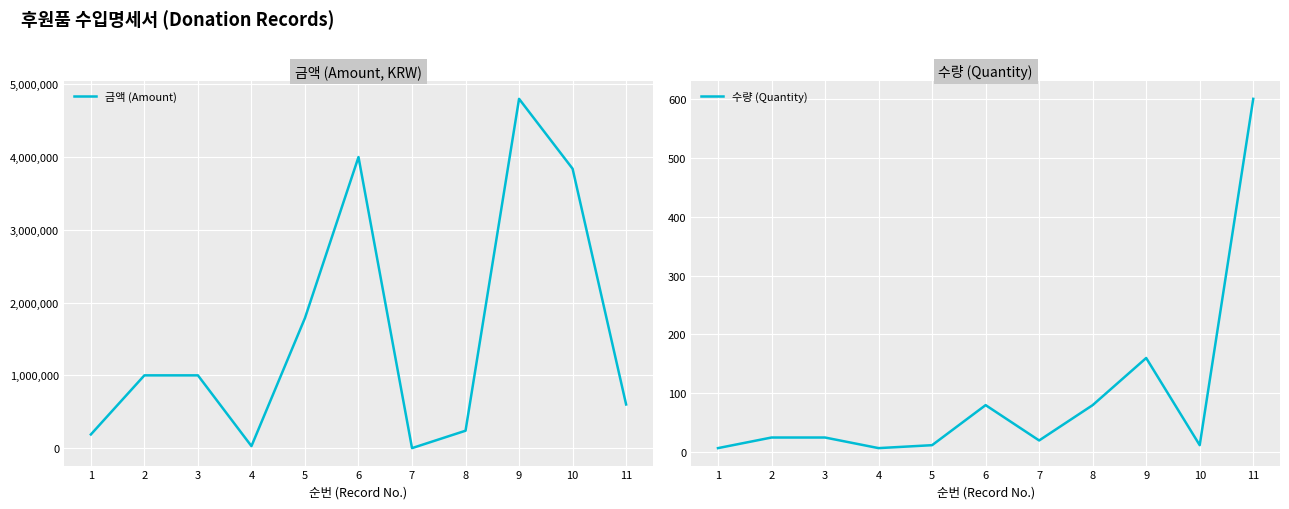

What is the difference between the maximum and minimum values in the 수량 (Quantity) series?

593